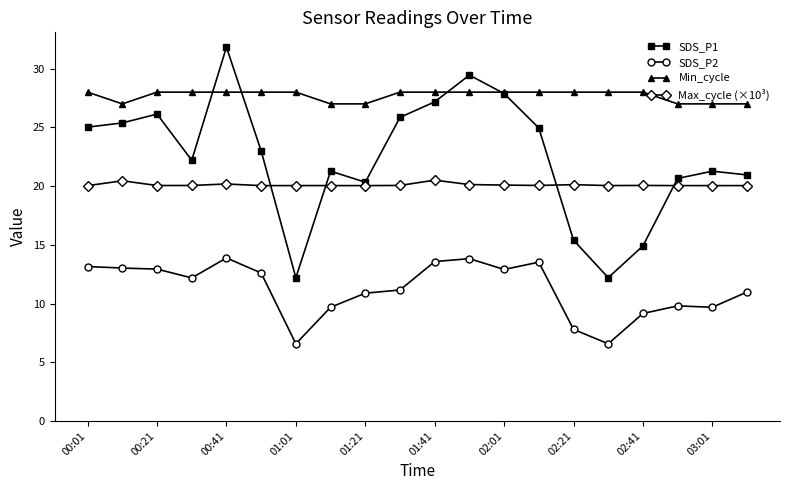

True or false: SDS_P1 and SDS_P2 cross at least once.

False